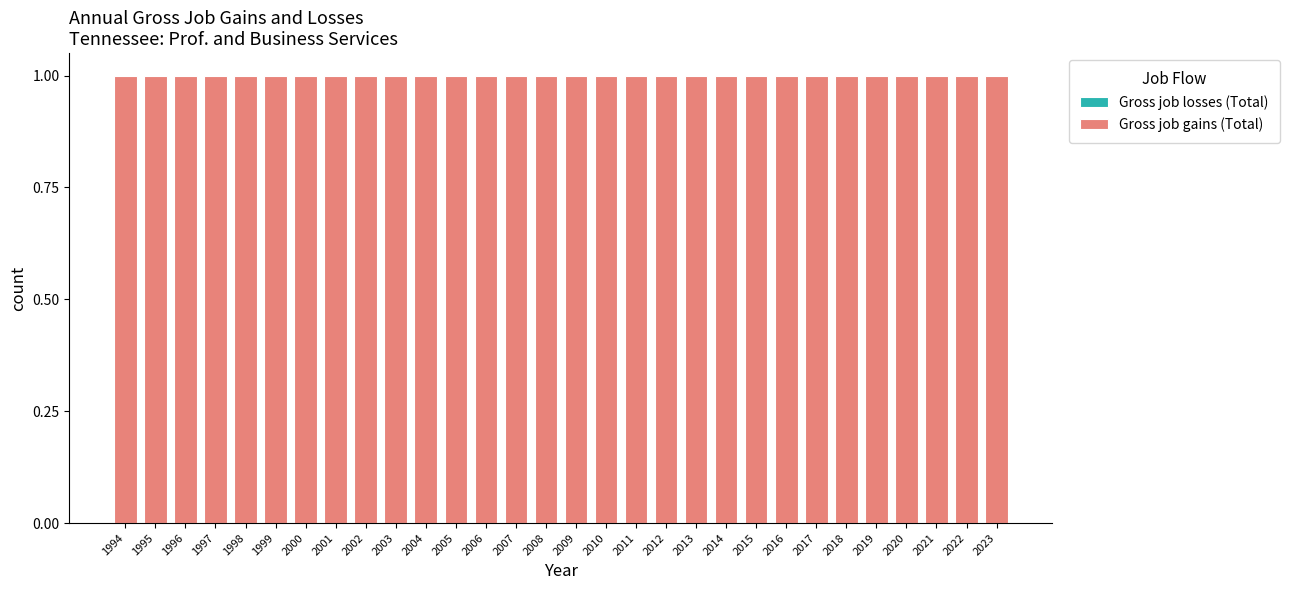

Reading right to left, what are all the values shown in this chart?

Gross job losses (Total): 0	0	0	0	0	0	0	0	0	0	0	0	0	0	0	0	0	0	0	0	0	0	0	0	0	0	0	0	0	0
Gross job gains (Total): 1	1	1	1	1	1	1	1	1	1	1	1	1	1	1	1	1	1	1	1	1	1	1	1	1	1	1	1	1	1